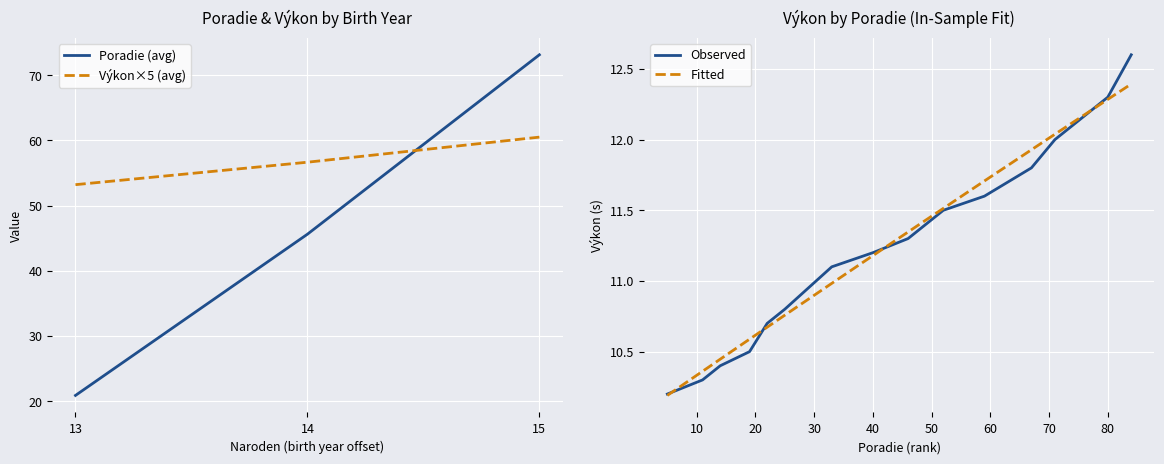

The value of Výkon at 11 is 14.2. True or false?

False